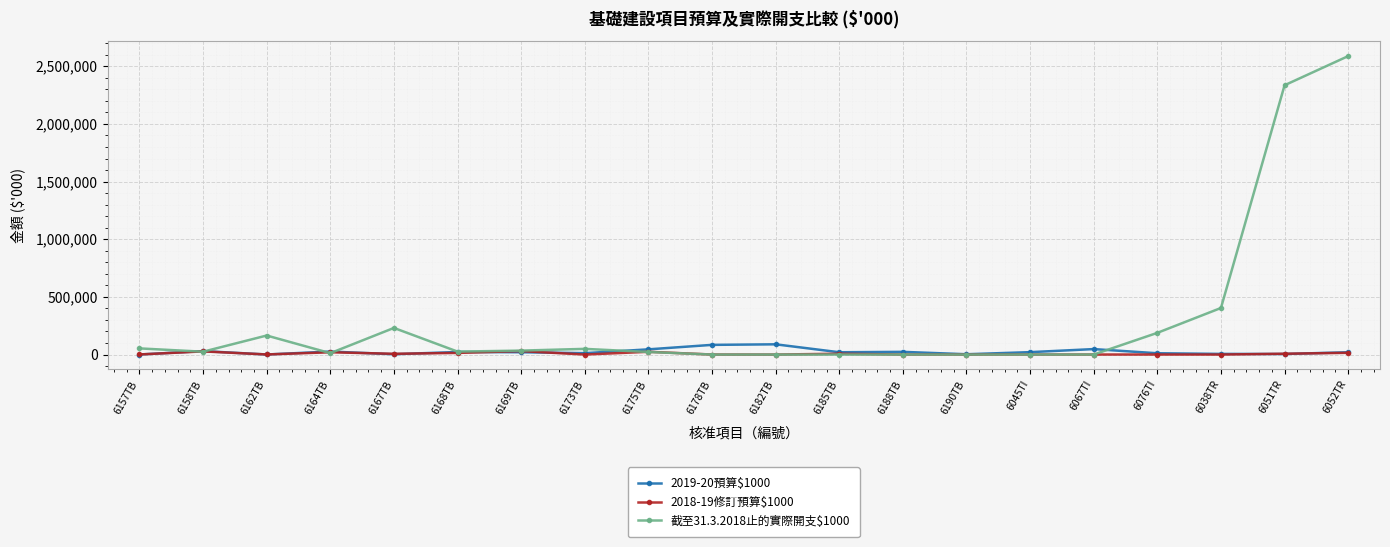

True or false: 截至31.3.2018止的實際開支$1000 has more than 2 points higher than both neighbors.

True